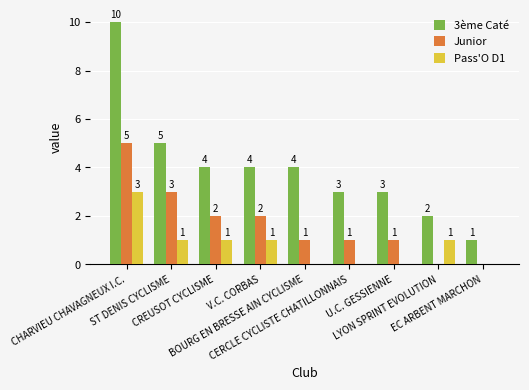

Is the value of Pass'O D1 at EC ARBENT MARCHON greater than the value of 3ème Caté at LYON SPRINT EVOLUTION?

No